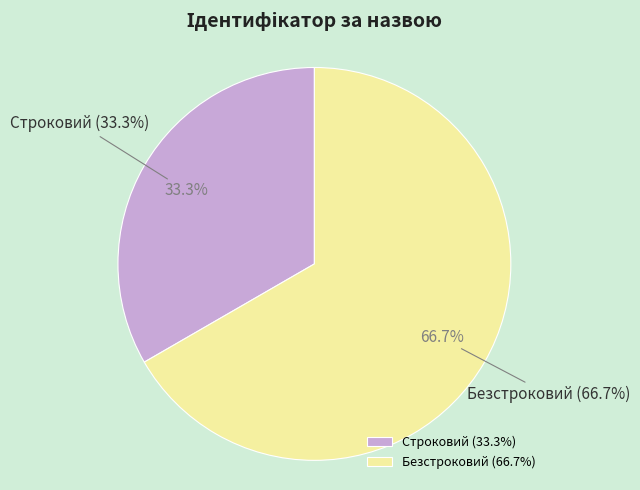

Is there a majority slice in this chart?

Yes